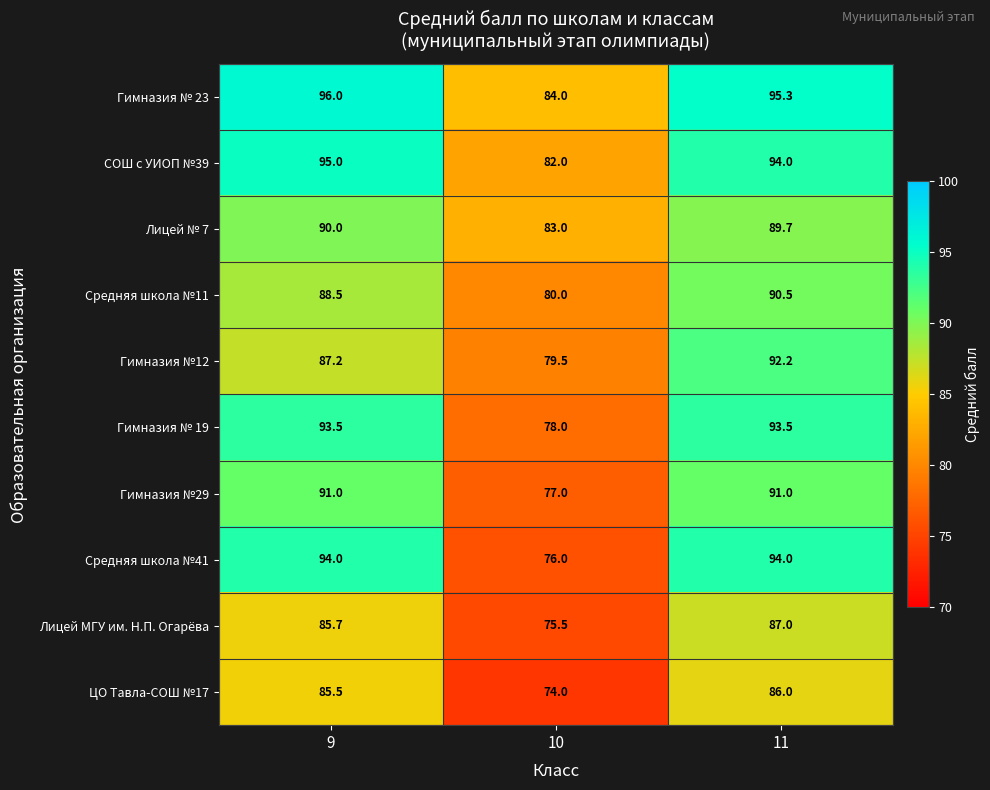

At which category is the sum across all series the highest?

11